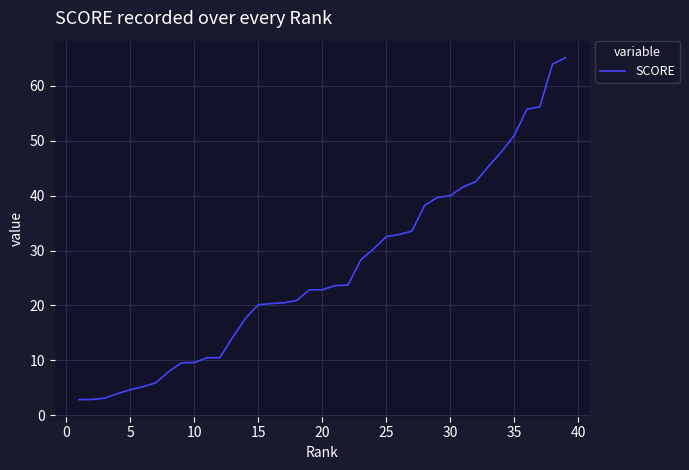

What is the difference between the maximum and minimum values?

62.3